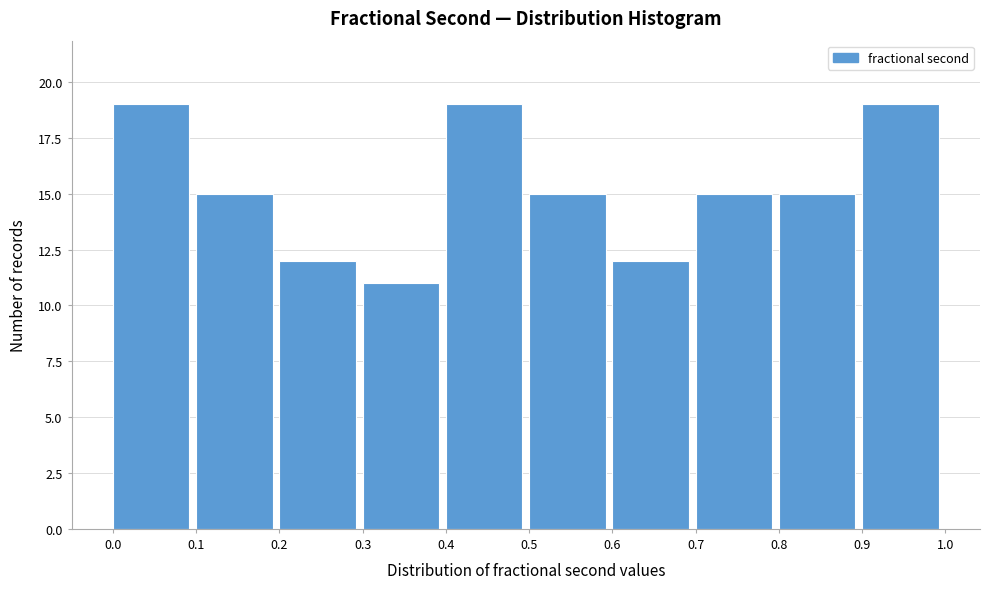

Reading left to right, list every bar in this chart as the range it spans on the x-axis followed by its height. The values are not printed on the chart, so give them approximately, as read against the axis.

0.0 to 0.1: 19
0.1 to 0.2: 15
0.2 to 0.3: 12
0.3 to 0.4: 11
0.4 to 0.5: 19
0.5 to 0.6: 15
0.6 to 0.7: 12
0.7 to 0.8: 15
0.8 to 0.9: 15
0.9 to 1.0: 19